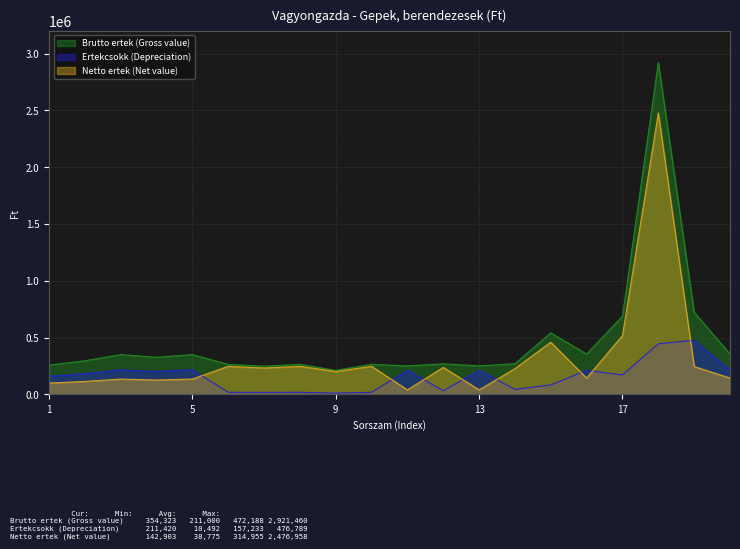

At how many categories does at least one series exceed 432922?

4